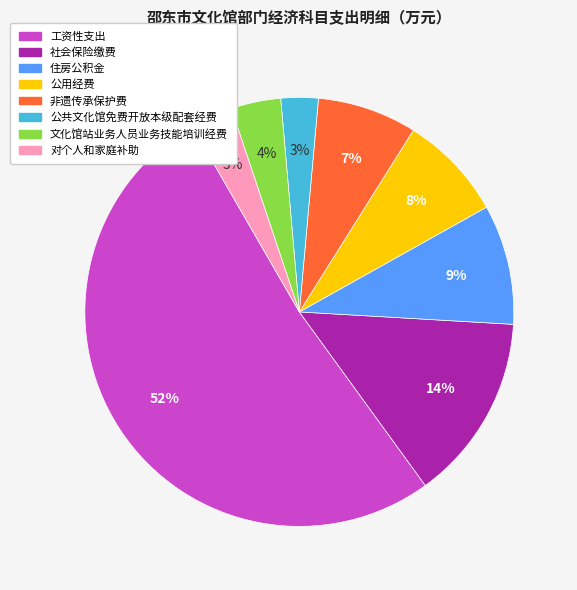

What percentage is the 工资性支出 slice, to the nearest percent?

52%